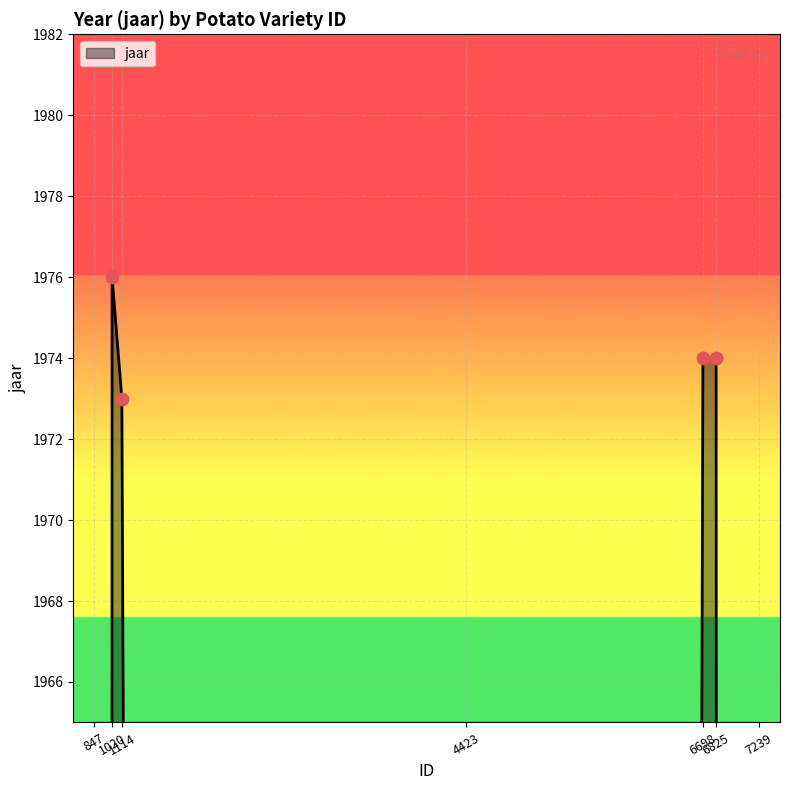

Which has a higher value, 7239 or 4423?

7239